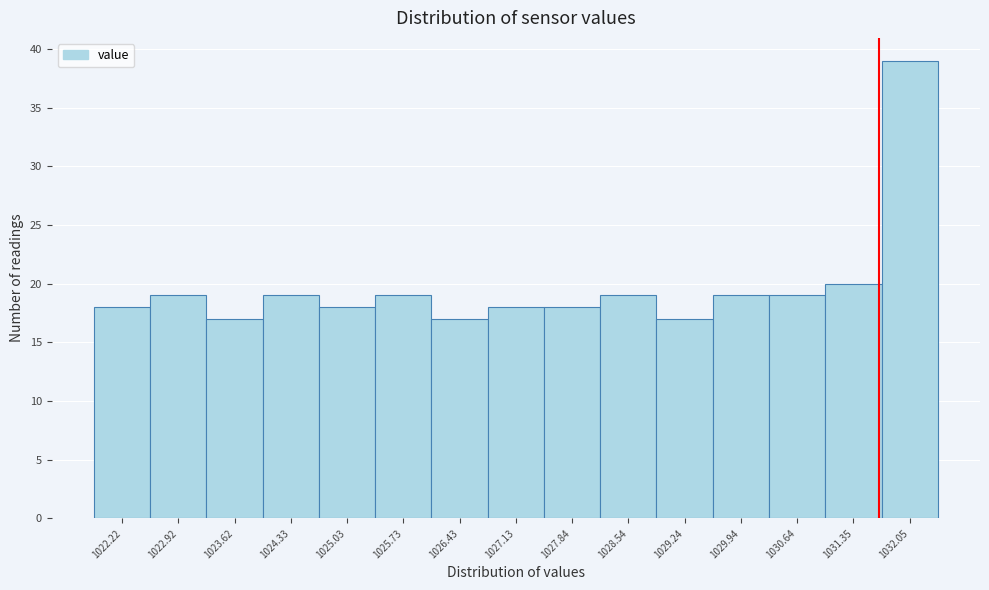

Reading left to right, what are all the values shown in this chart?

18	19	17	19	18	19	17	18	18	19	17	19	19	20	39